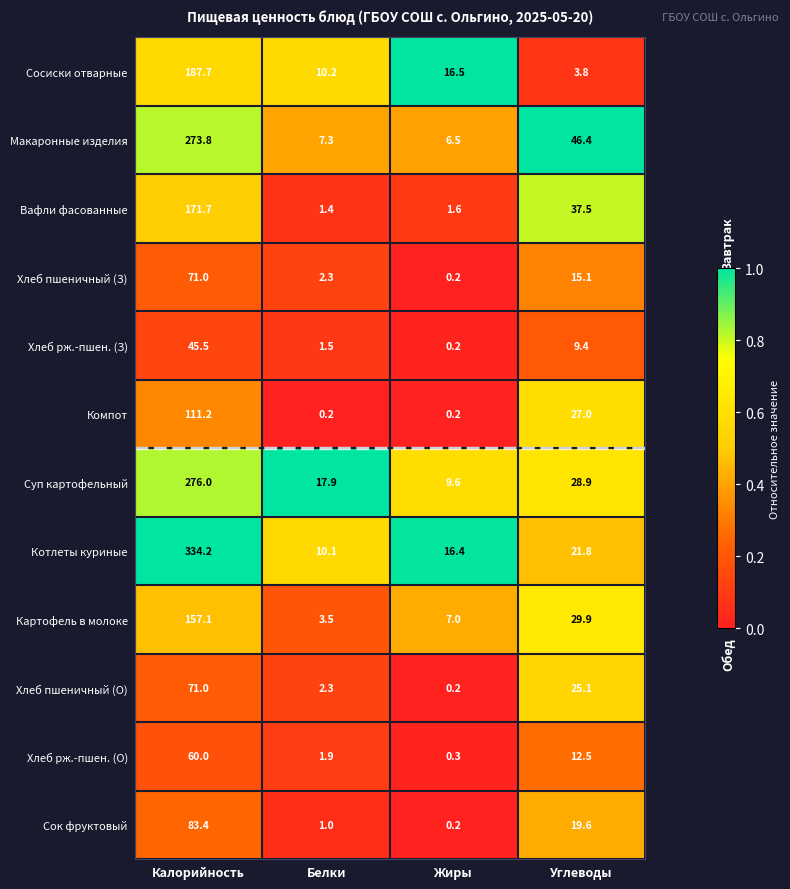

Where does the Компот series first go above 27?

Калорийность